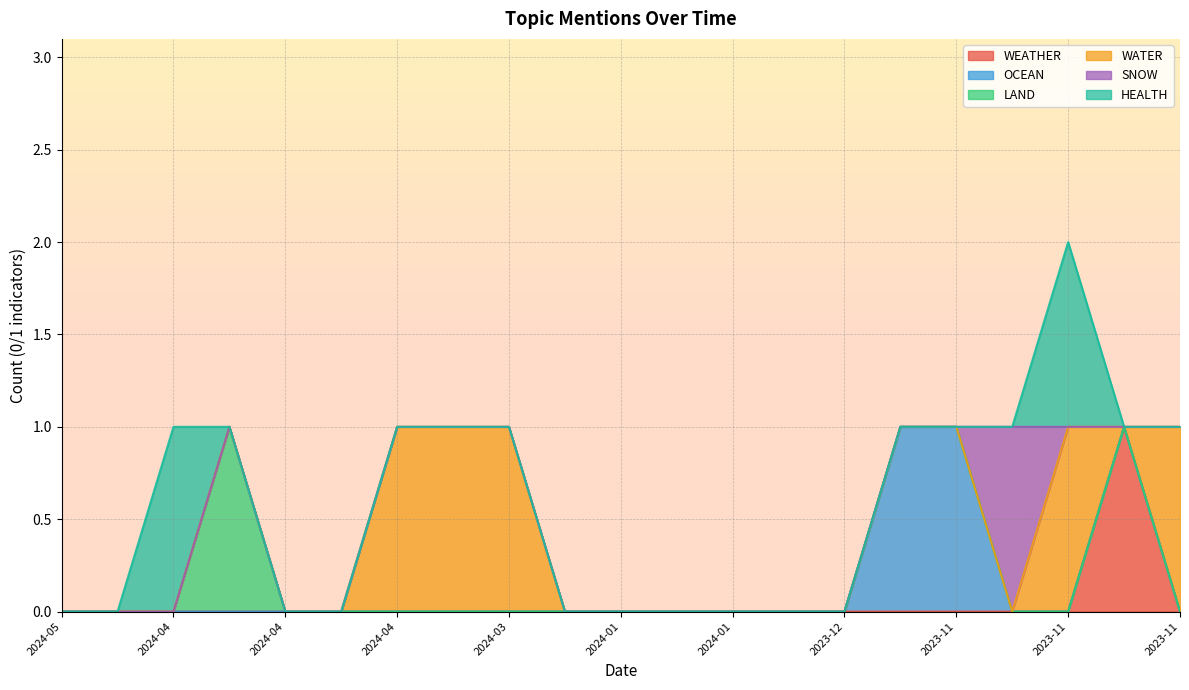

Which series has the largest range (max minus min)?

WEATHER